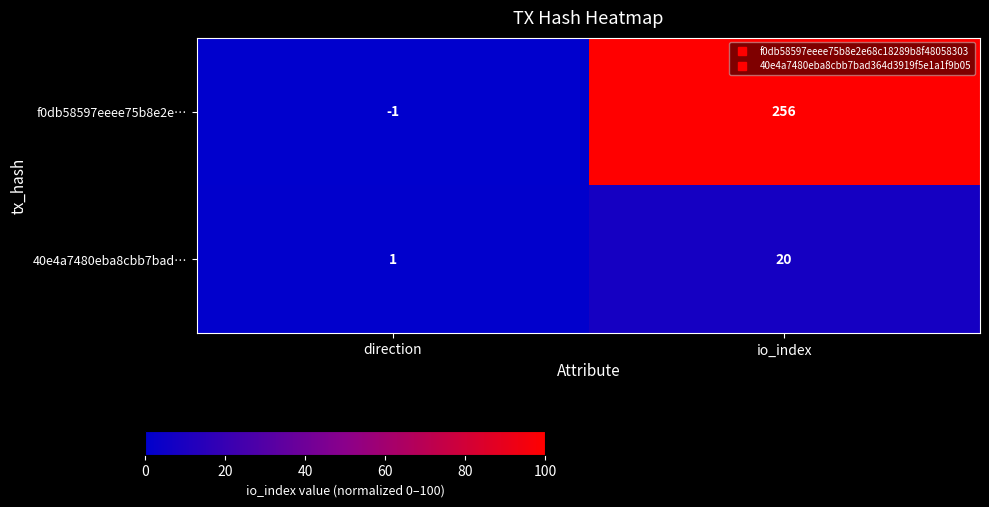

True or false: f0db58597eeee75b8e2e… has a value of 0 at direction.

False